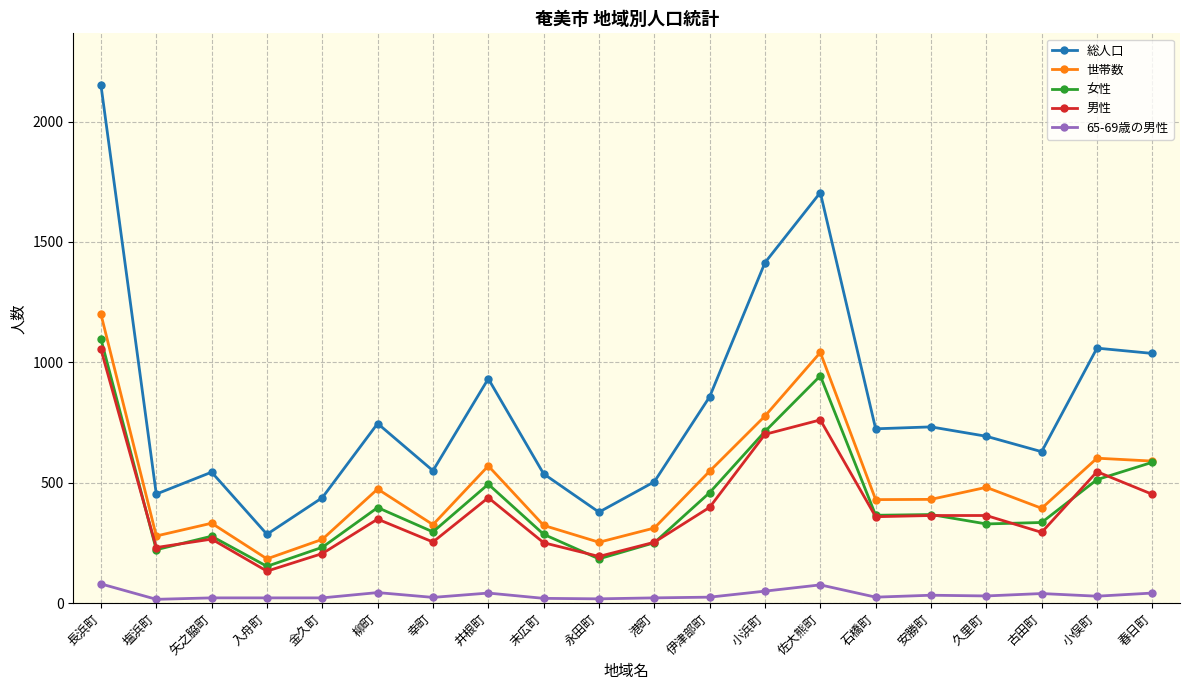

Which category has the highest value across all series?

長浜町